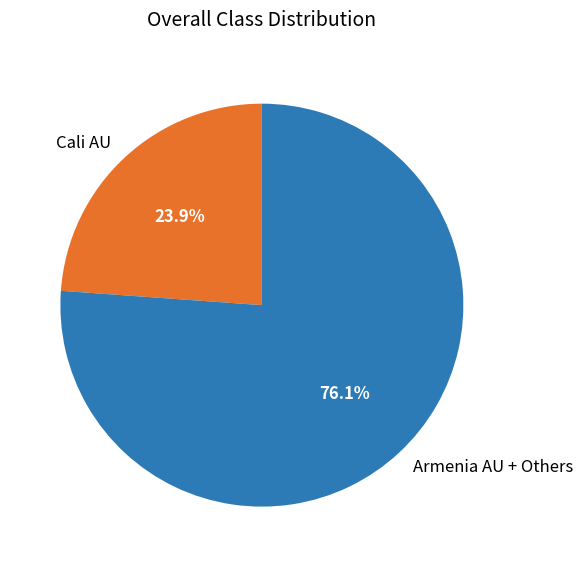

What portion of the pie excludes Armenia AU + Others?

23.9%